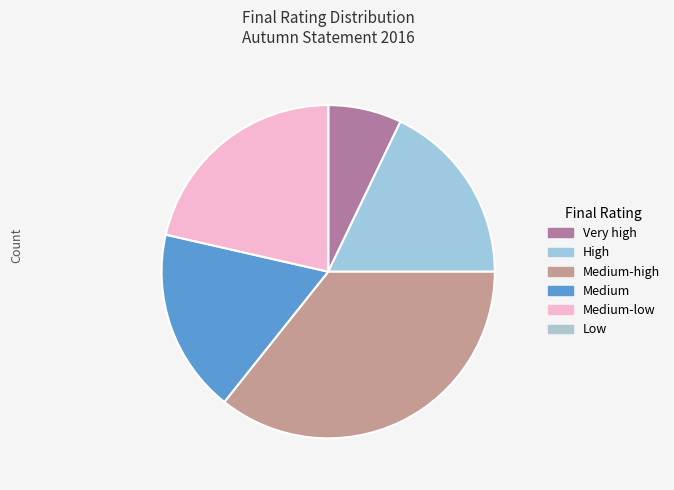

Which slice is the largest?

Medium-high